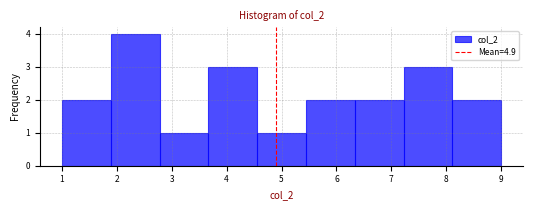

Reading left to right, transcribe this chart: for each bar, give the range it covers on the x-axis and its height. Neither the bar edges nor the heights are printed on the chart, so give them approximately, as read against the axes.

1.0 to 1.9: 2
1.9 to 2.8: 4
2.8 to 3.7: 1
3.7 to 4.6: 3
4.6 to 5.4: 1
5.4 to 6.3: 2
6.3 to 7.2: 2
7.2 to 8.1: 3
8.1 to 9.0: 2